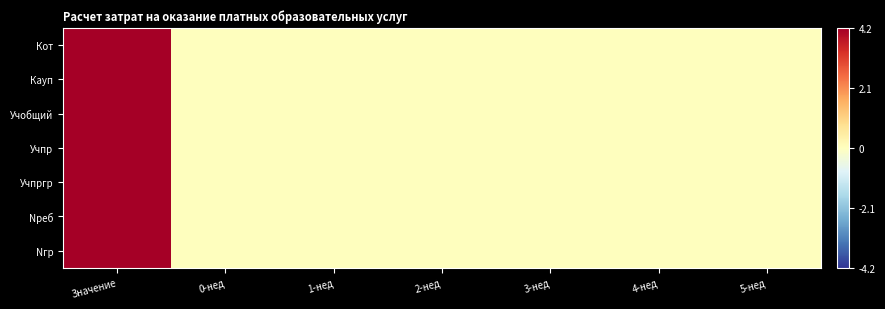

Reading left to right, list all the values displayed in this chart.

Кот: Значение=4.2	0-нед=0.0	1-нед=0.0	2-нед=0.0	3-нед=0.0	4-нед=0.0	5-нед=0.0
Кауп: Значение=4.2	0-нед=0.0	1-нед=0.0	2-нед=0.0	3-нед=0.0	4-нед=0.0	5-нед=0.0
Учобщий: Значение=4.2	0-нед=0.0	1-нед=0.0	2-нед=0.0	3-нед=0.0	4-нед=0.0	5-нед=0.0
Учпр: Значение=4.2	0-нед=0.0	1-нед=0.0	2-нед=0.0	3-нед=0.0	4-нед=0.0	5-нед=0.0
Учпргр: Значение=4.2	0-нед=0.0	1-нед=0.0	2-нед=0.0	3-нед=0.0	4-нед=0.0	5-нед=0.0
Nреб: Значение=4.2	0-нед=0.0	1-нед=0.0	2-нед=0.0	3-нед=0.0	4-нед=0.0	5-нед=0.0
Nгр: Значение=4.2	0-нед=0.0	1-нед=0.0	2-нед=0.0	3-нед=0.0	4-нед=0.0	5-нед=0.0